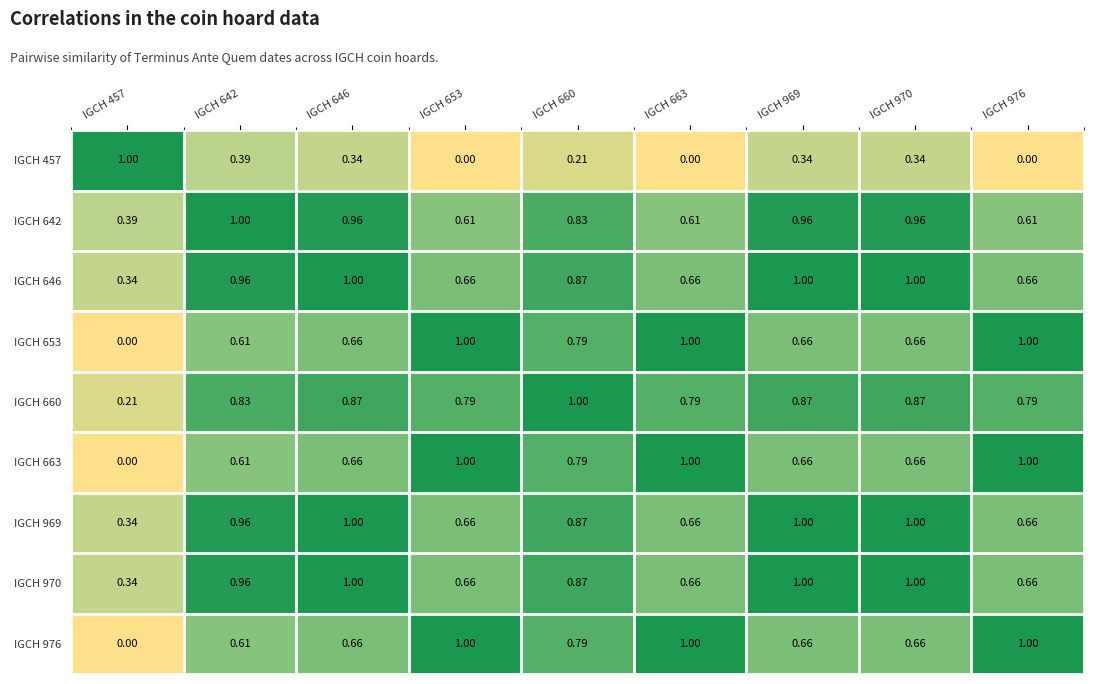

Is the value of IGCH 660 at IGCH 646 greater than the value of IGCH 663 at IGCH 653?

No